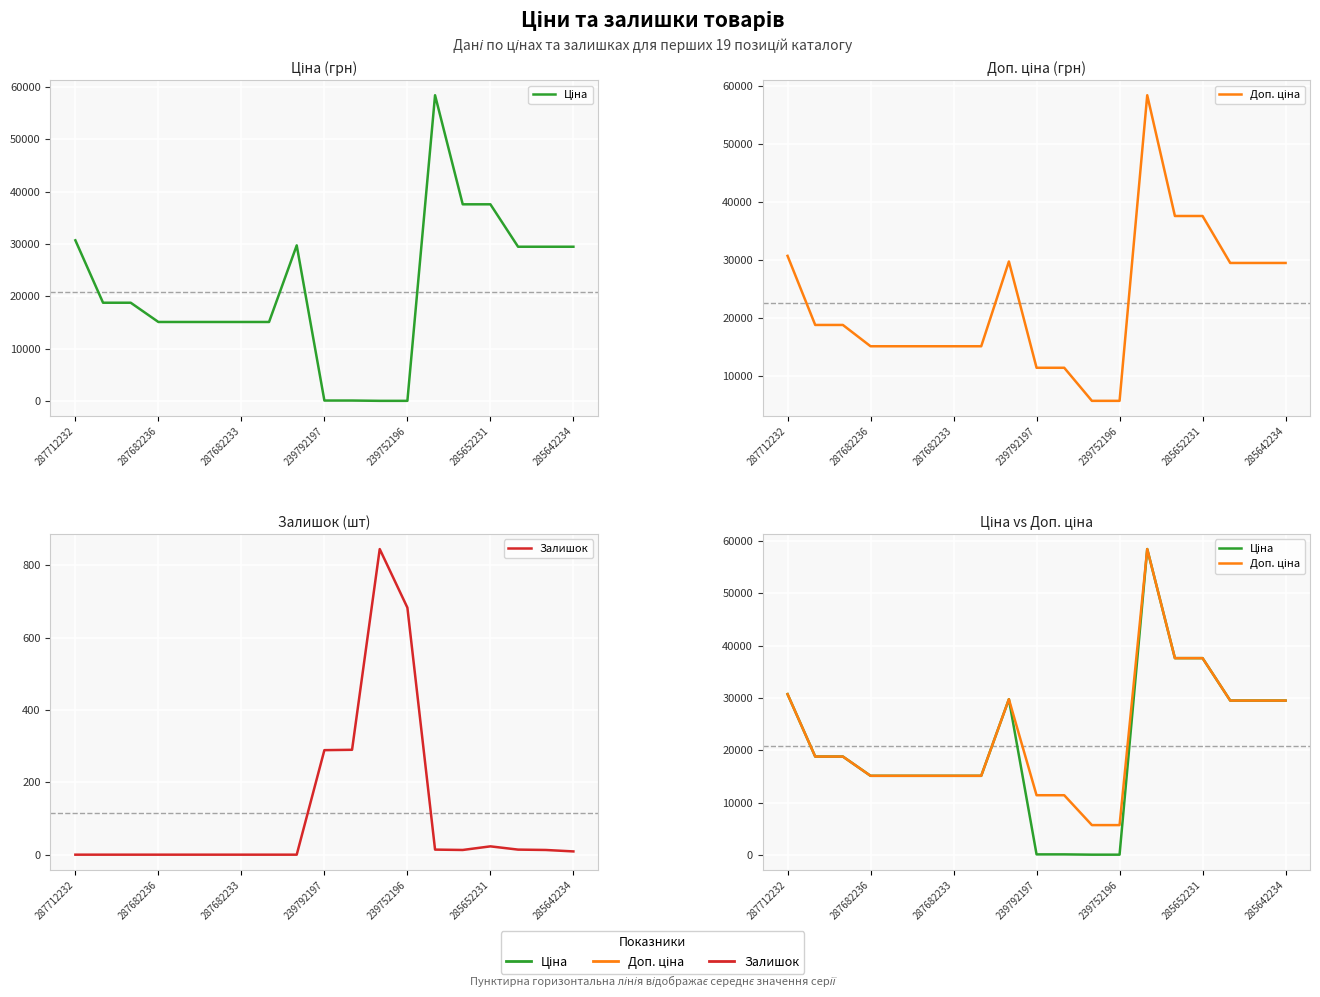

At which label does Залишок reach its minimum?

287712232